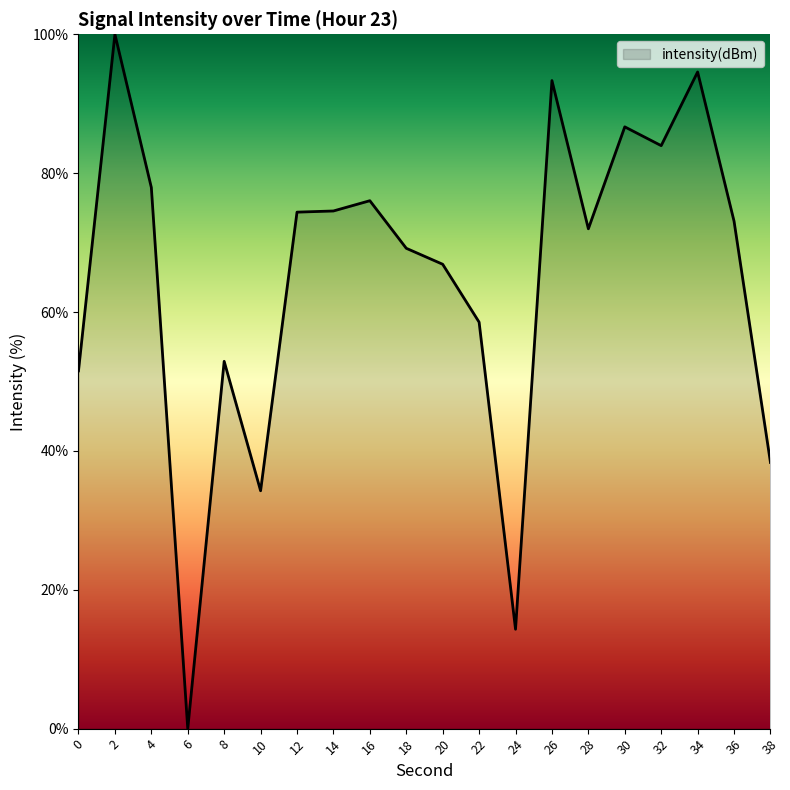

What is the maximum value shown in the chart?

100.0